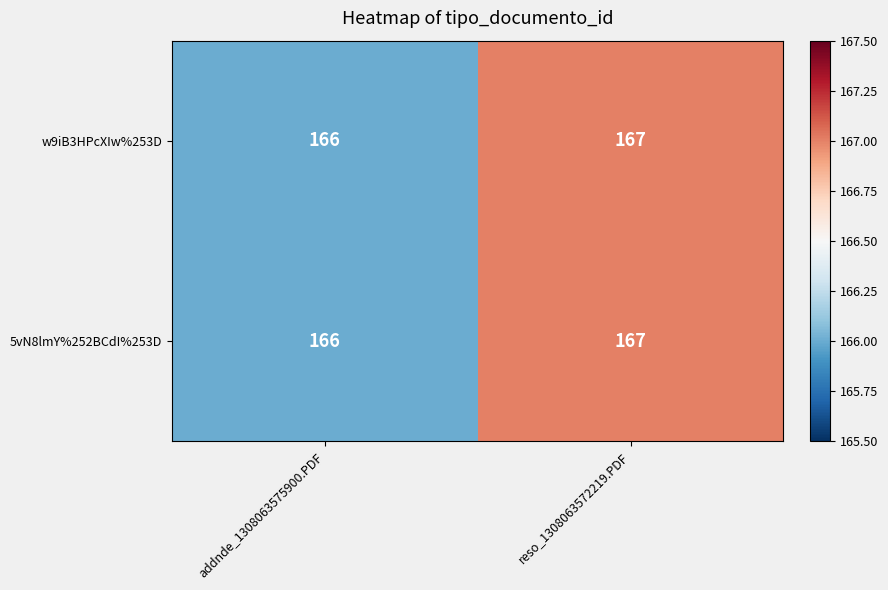

Reading left to right, transcribe all the data shown in this chart.

w9iB3HPcXIw%253D: addnde_1308063575900.PDF=166	reso_1308063572219.PDF=167
5vN8lmY%252BCdI%253D: addnde_1308063575900.PDF=166	reso_1308063572219.PDF=167